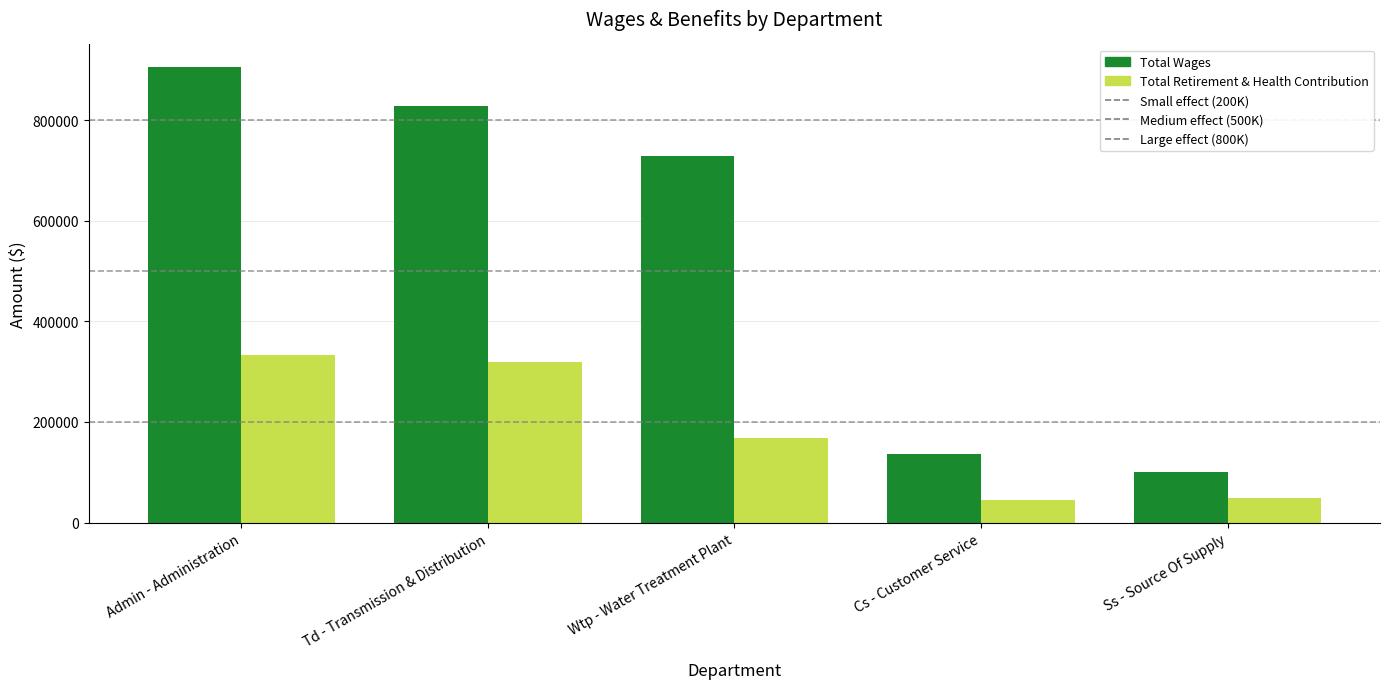

What is the difference between the second highest and second lowest values in the Total Retirement & Health Contribution series?

268810